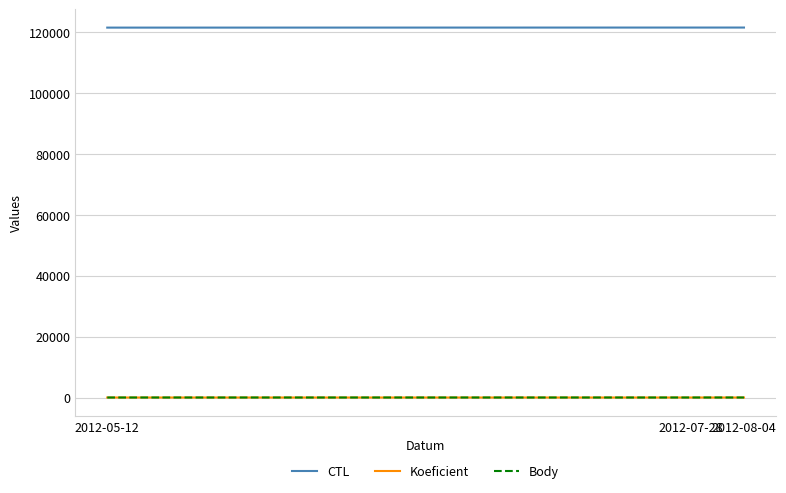

What is the maximum value for CTL?

121330